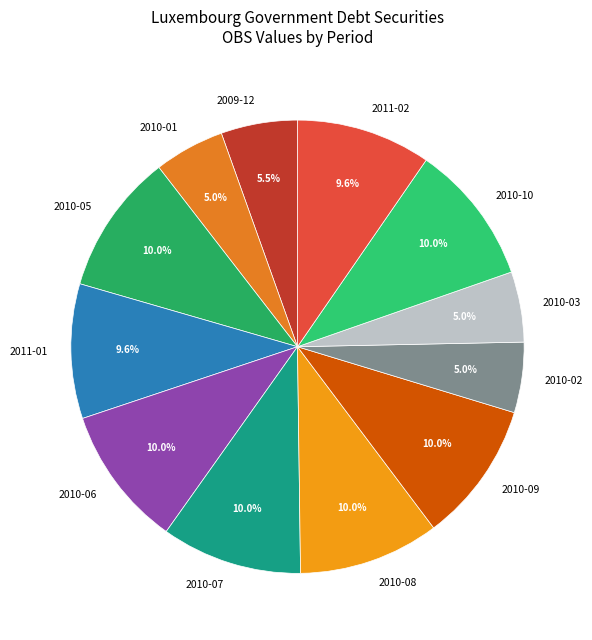

Is it true that 2010-03 is 5% of the pie?

True